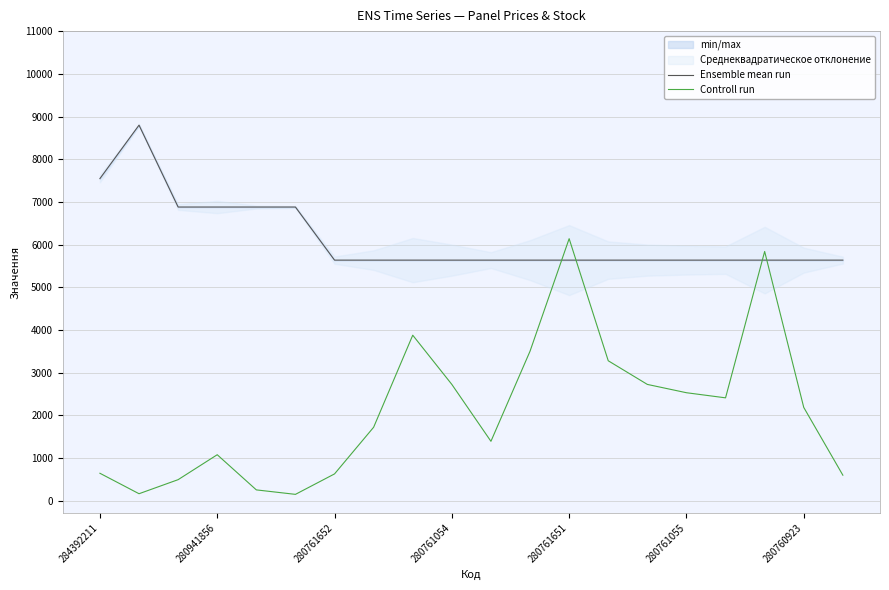

True or false: Ensemble mean run and Controll run intersect in this chart.

True